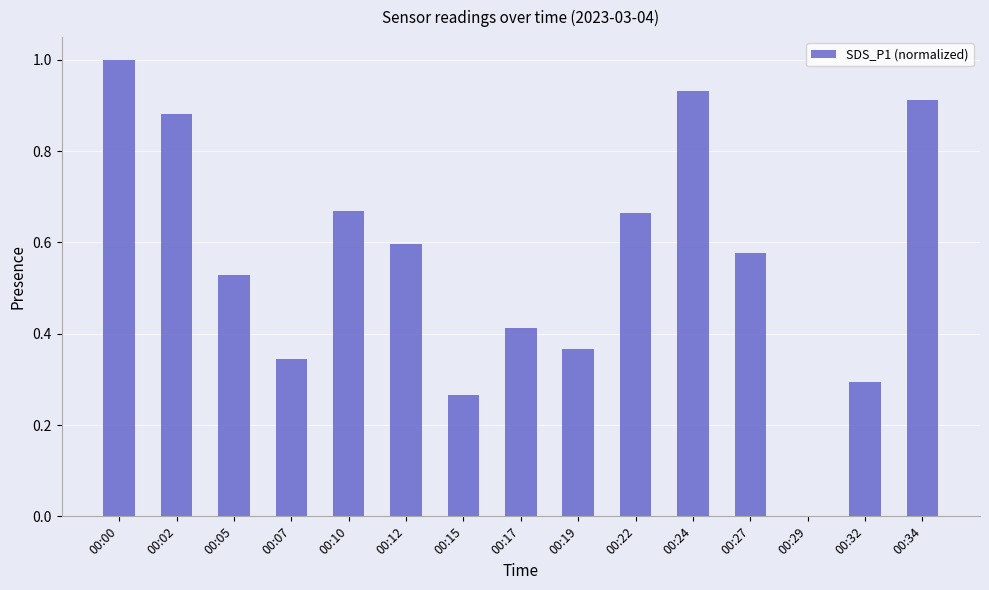

Between 00:05 and 00:15, which is larger?

00:05